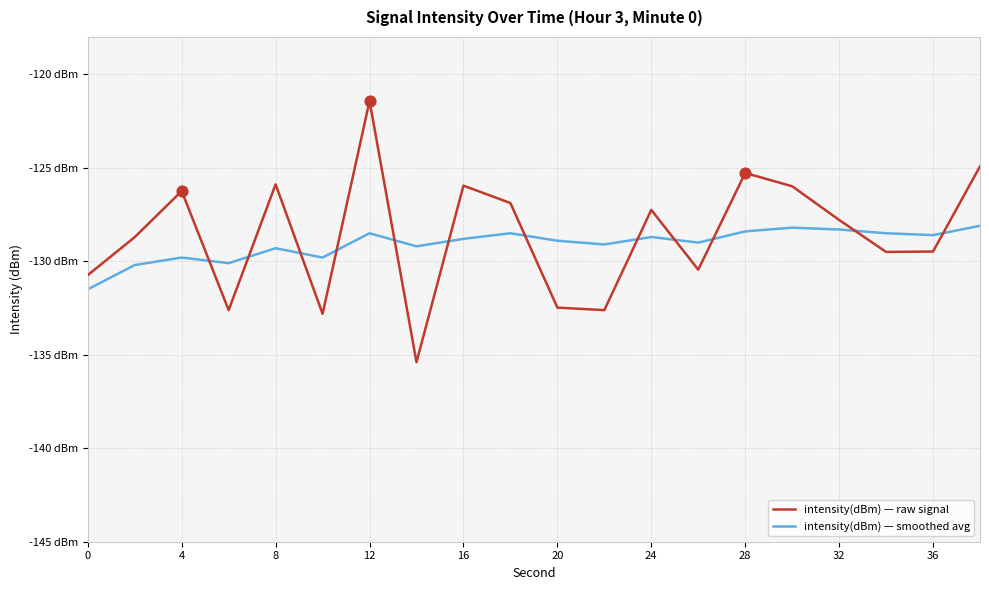

What are all the series names shown in the legend?

intensity(dBm) — raw signal, intensity(dBm) — smoothed avg